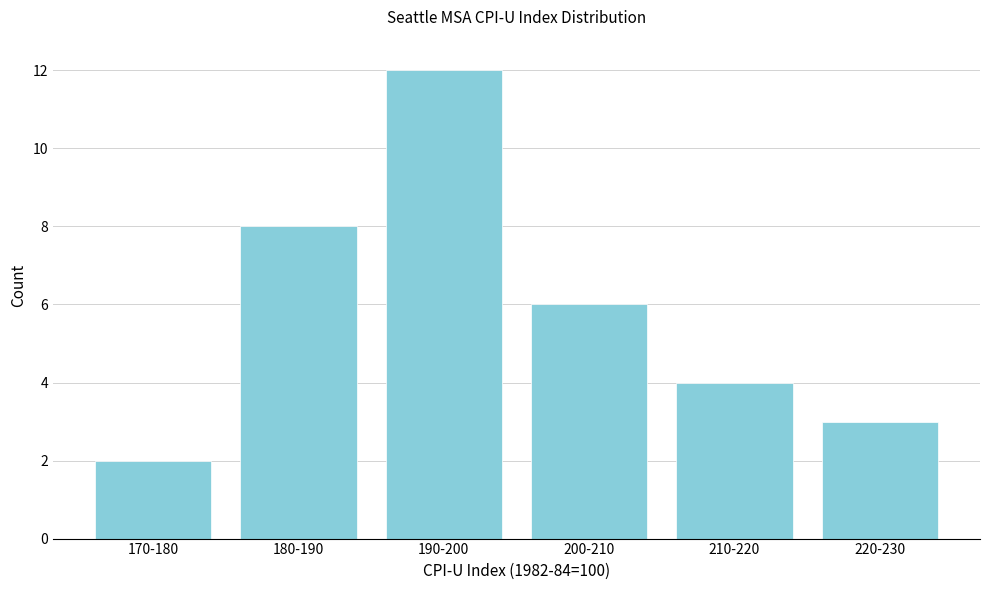

Reading right to left, what are all the values shown in this chart?

3	4	6	12	8	2